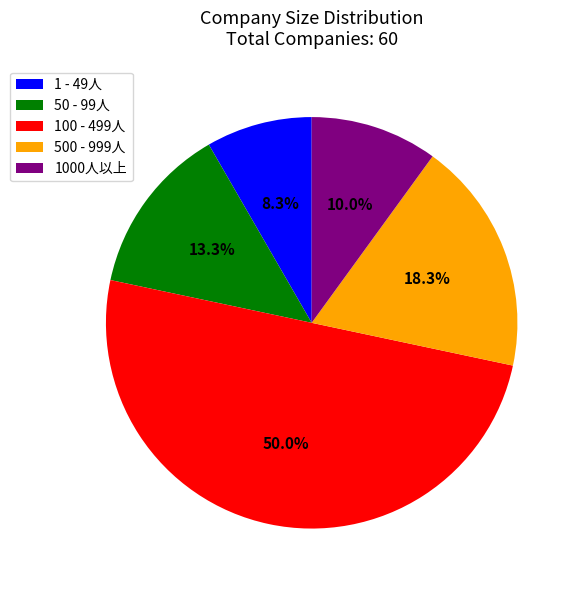

Count the number of slices in the pie.

5